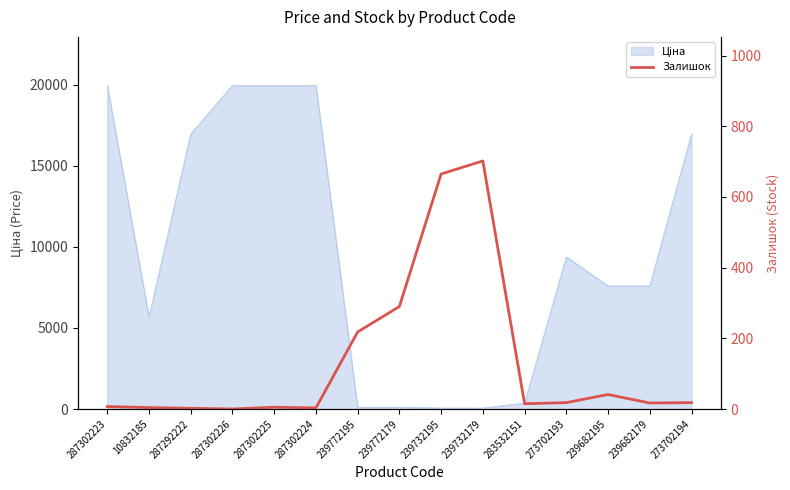

What position from the right is 239772179?

8